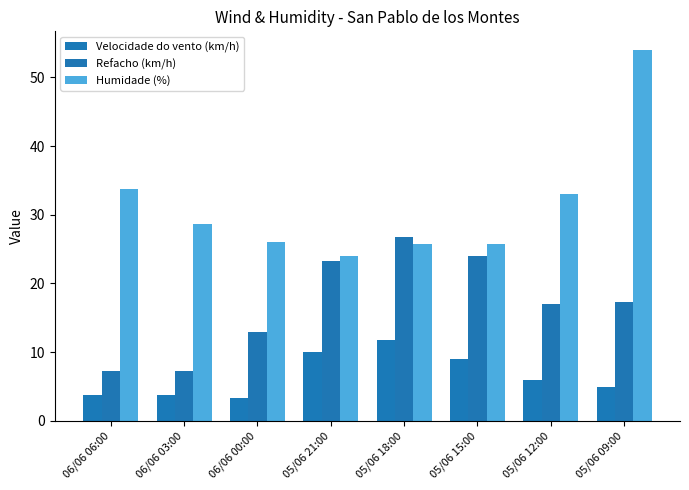

What is the average value of the Refacho (km/h) series?

17.0